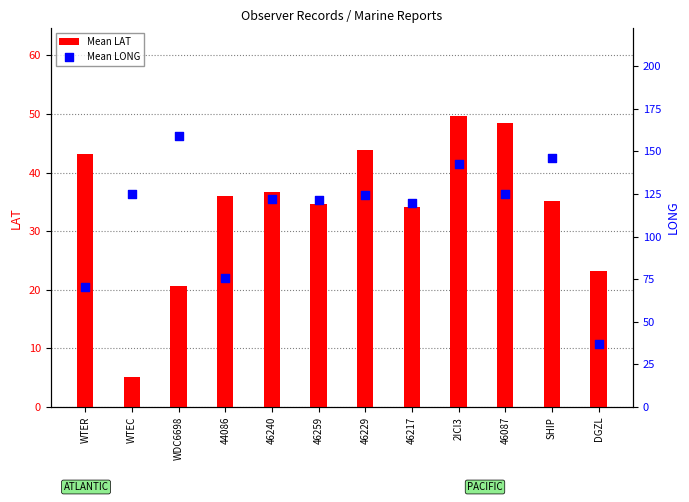

Which series contains the highest Y value?

Mean LONG